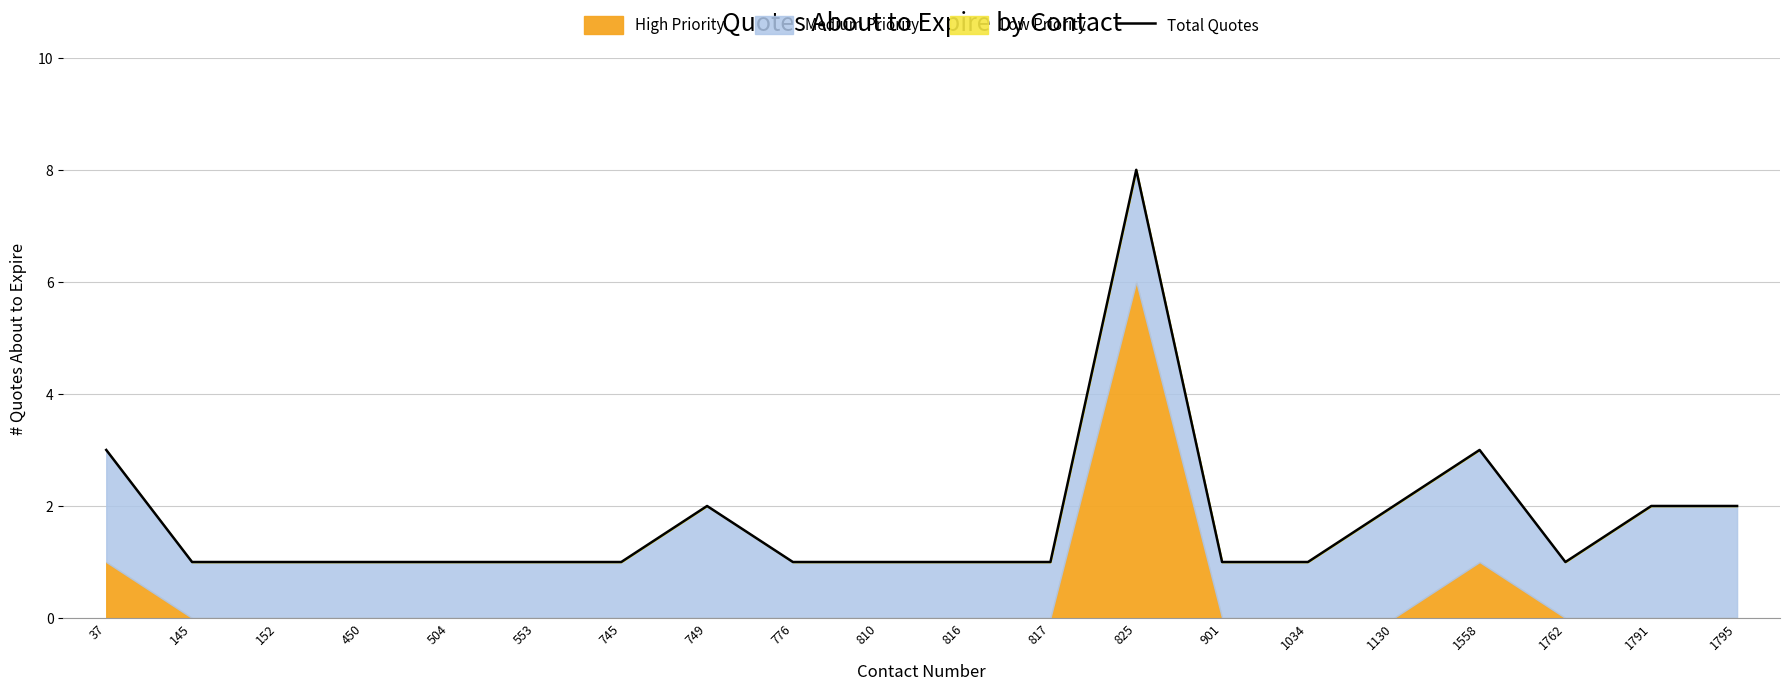

Reading left to right, transcribe all the data shown in this chart.

37=3	145=1	152=1	450=1	504=1	553=1	745=1	749=2	776=1	810=1	816=1	817=1	825=8	901=1	1034=1	1130=2	1558=3	1762=1	1791=2	1795=2